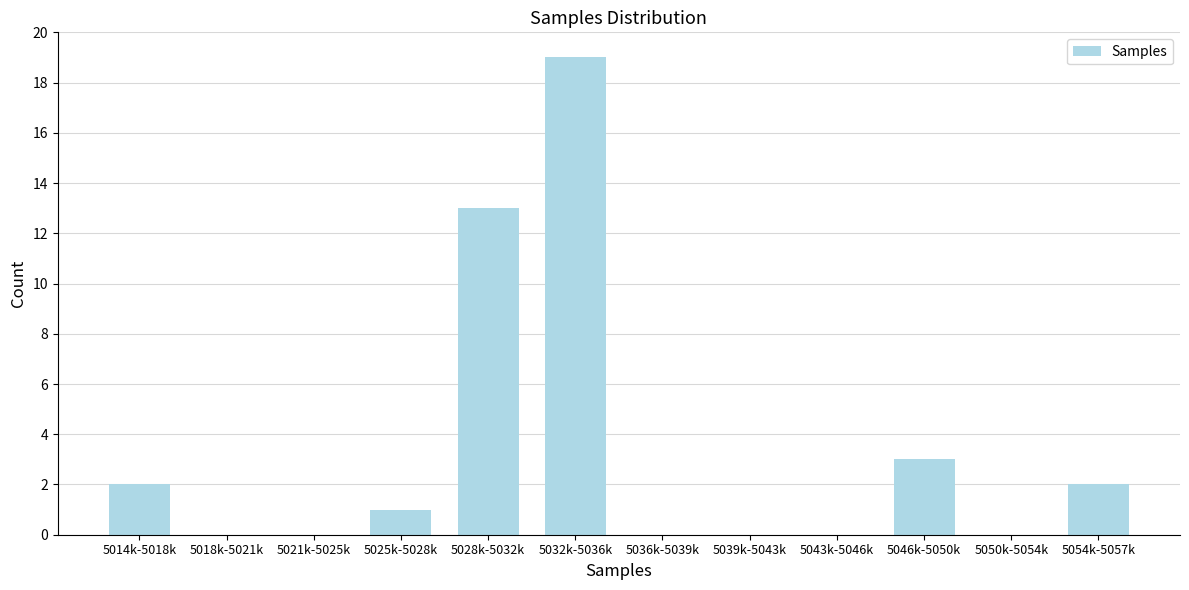

Reading left to right, extract all data points from this chart.

5014k-5018k=2	5018k-5021k=0	5021k-5025k=0	5025k-5028k=1	5028k-5032k=13	5032k-5036k=19	5036k-5039k=0	5039k-5043k=0	5043k-5046k=0	5046k-5050k=3	5050k-5054k=0	5054k-5057k=2